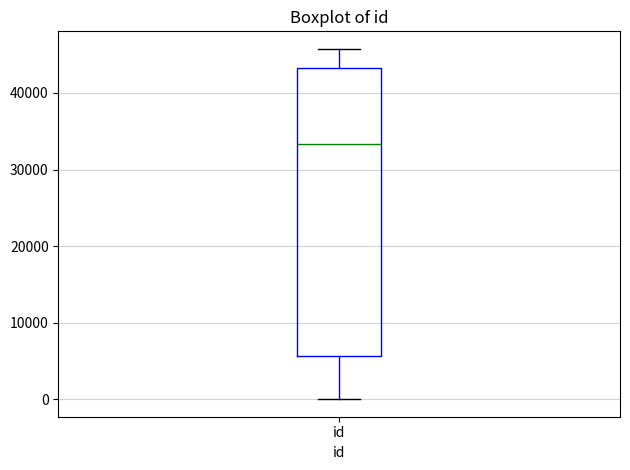

Where does the upper whisker of the box for id end on the y-axis? The values are not printed on the chart, so give them approximately, as read against the axis.

46000